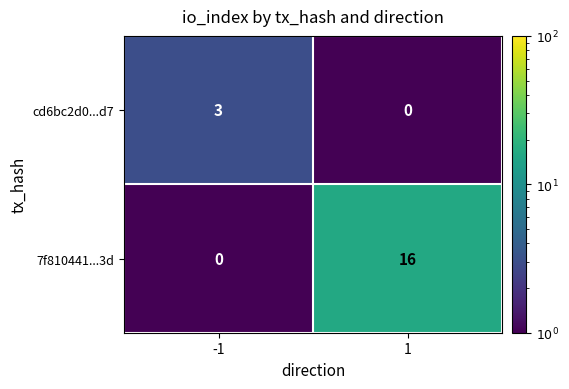

True or false: cd6bc2d0...d7 has a value of 5 at -1.

False